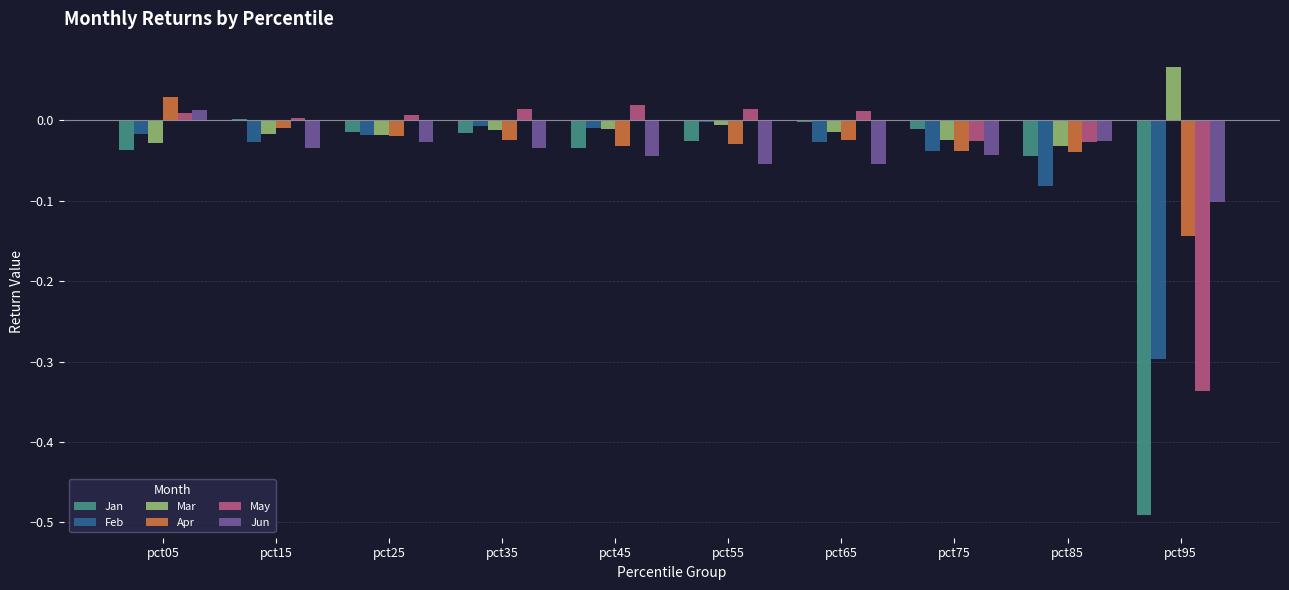

The value of Feb at pct35 is -0.0. True or false?

True